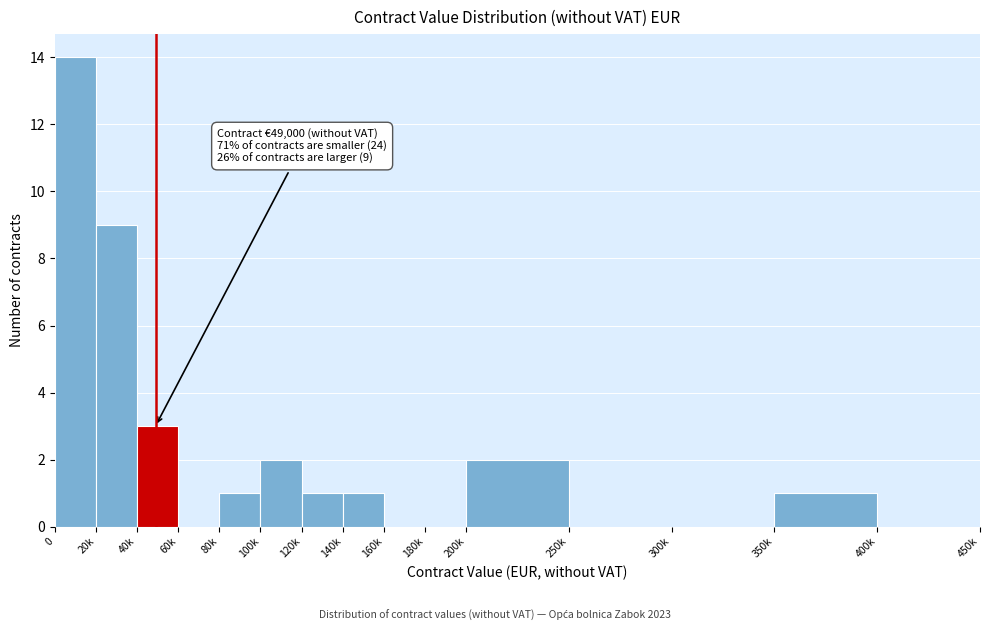

Reading right to left, what are all the values shown in this chart?

400k=0	350k=1	300k=0	250k=0	200k=2	180k=0	160k=0	140k=1	120k=1	100k=2	80k=1	60k=0	40k=3	20k=9	0=14